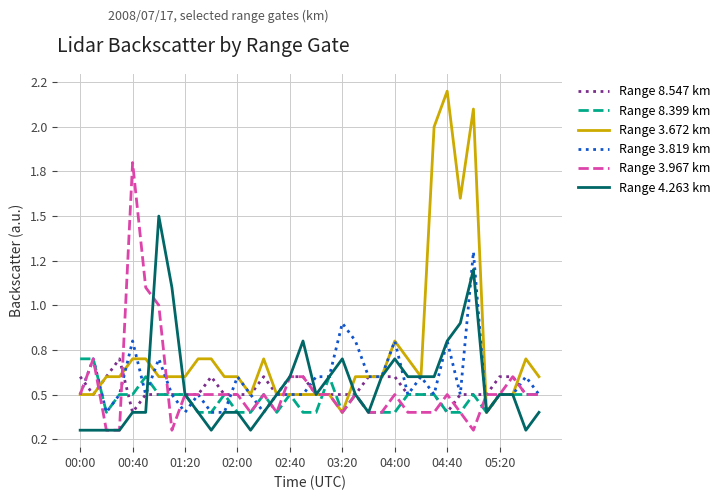

What are all the series names shown in the legend?

Range 8.547 km, Range 8.399 km, Range 3.672 km, Range 3.819 km, Range 3.967 km, Range 4.263 km